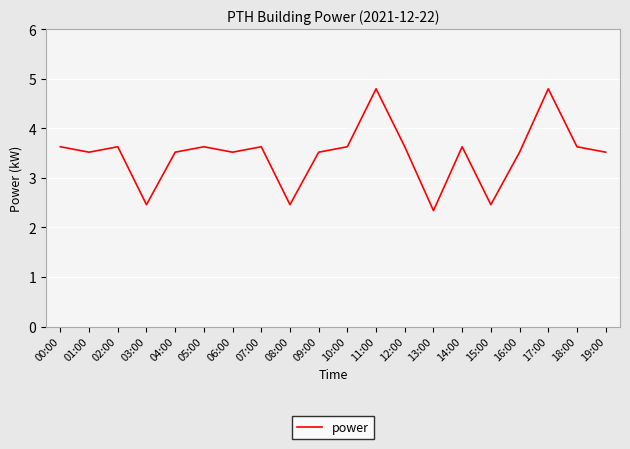

What position from the left is 12:00?

13